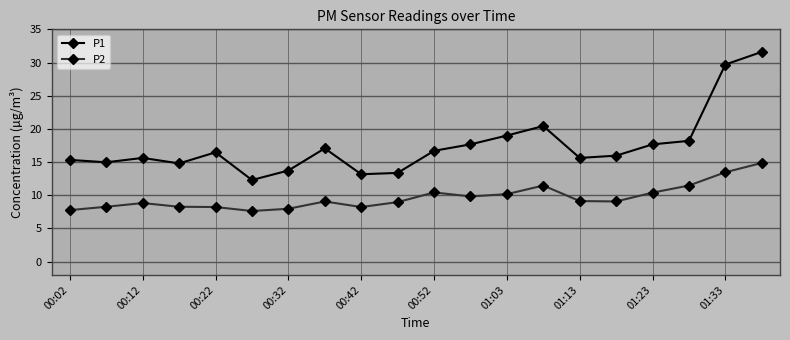

Which series has the largest total across all categories?

P1